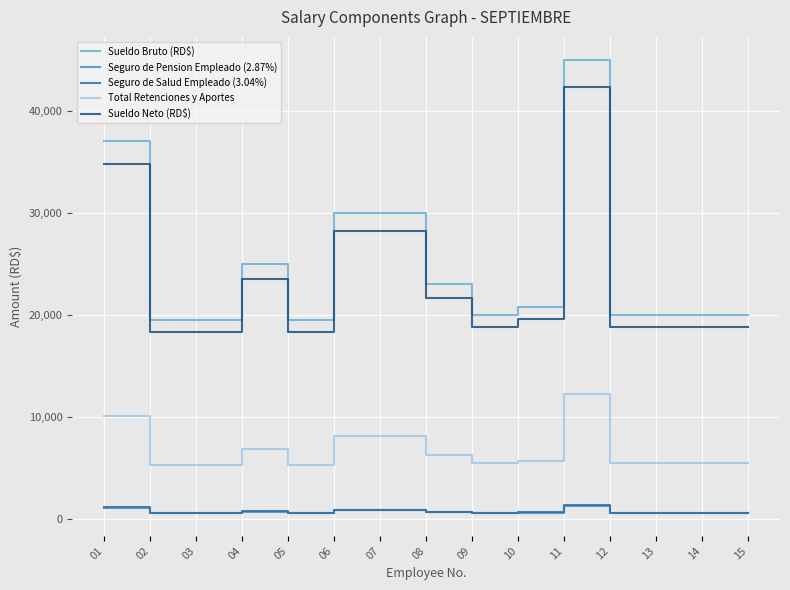

Where does the Seguro de Pension Empleado (2.87%) series first go above 574?

01